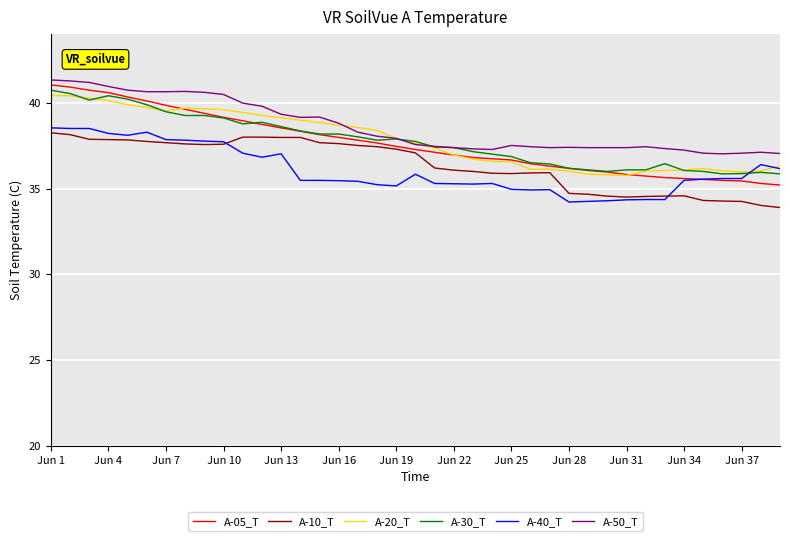

What is the greatest value displayed?

41.3